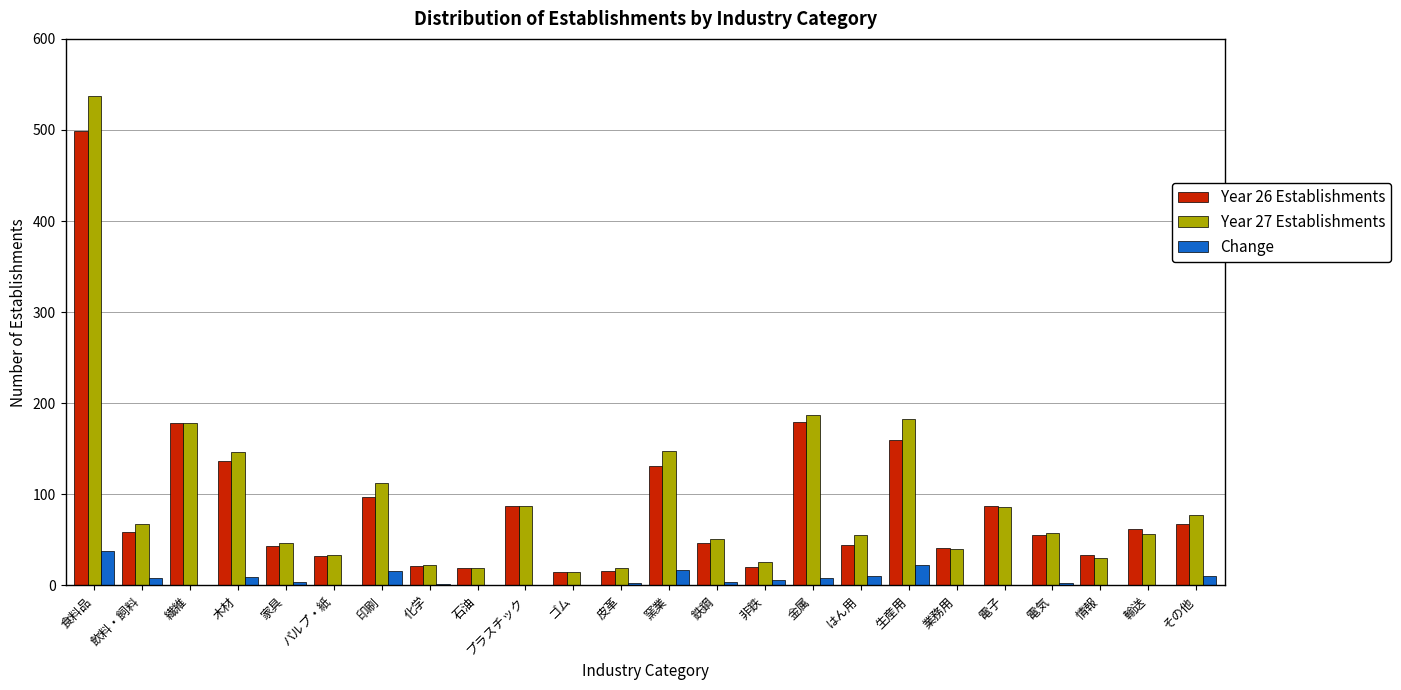

The value of Change at 木材 is 9. True or false?

True